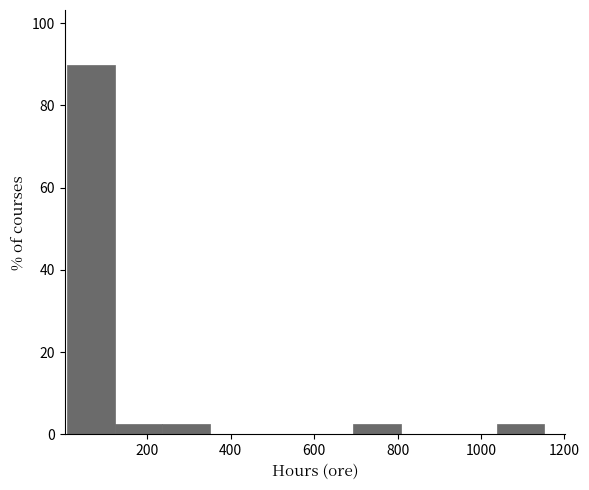

How tall is the bar that spans 1040 to 1160 on the x-axis? Neither the bar edges nor the heights are printed on the chart, so give them approximately, as read against the axes.

2